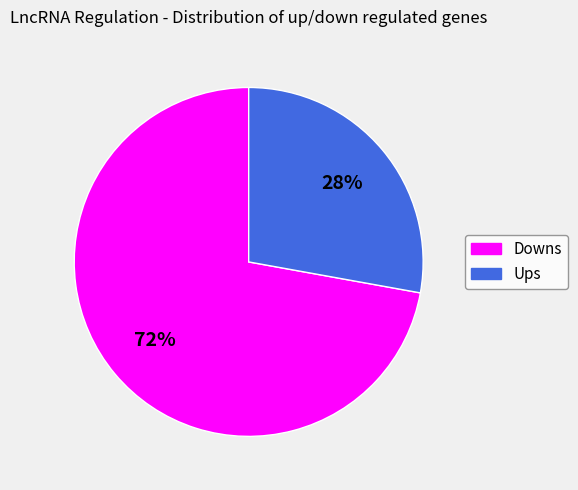

How many segments does this pie chart have?

2